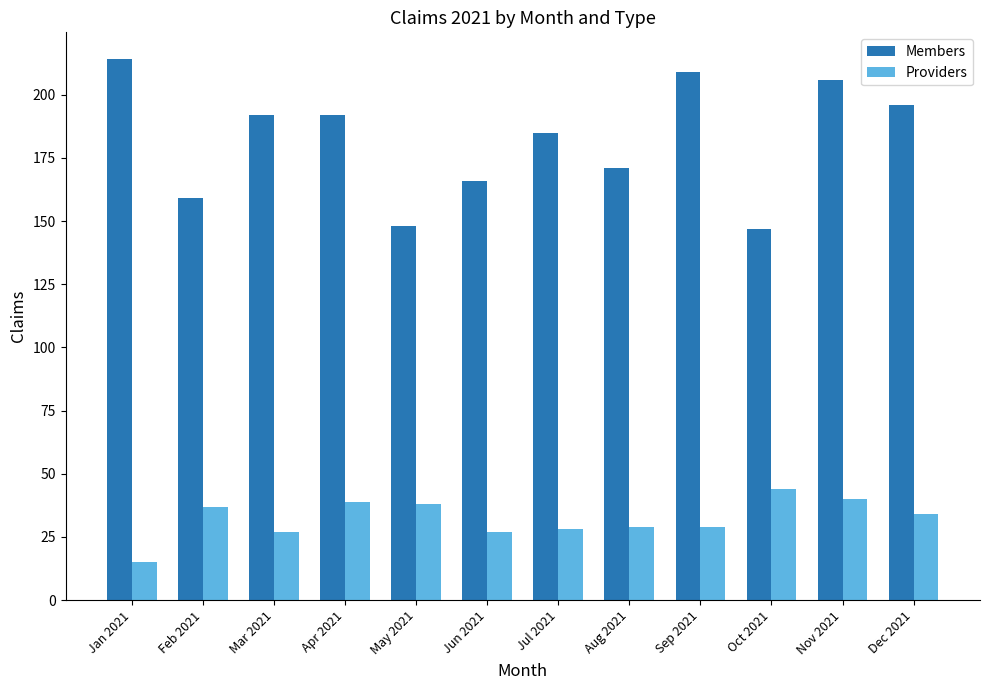

At which label does Members first exceed 192?

Jan 2021